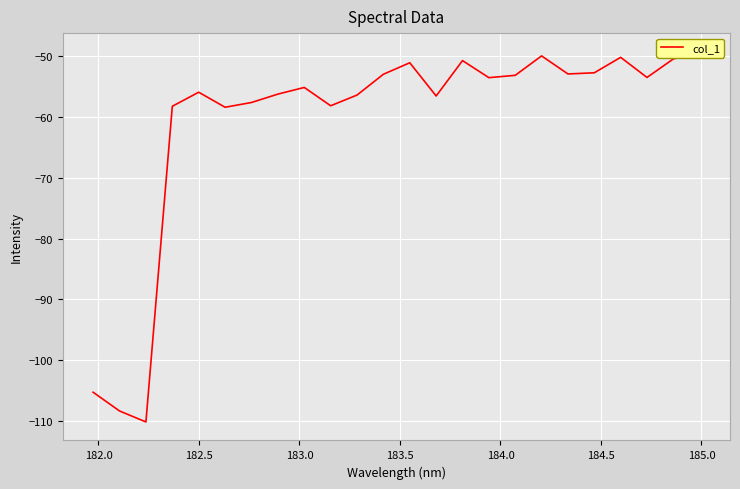

What is the difference between the maximum and minimum values?

61.0